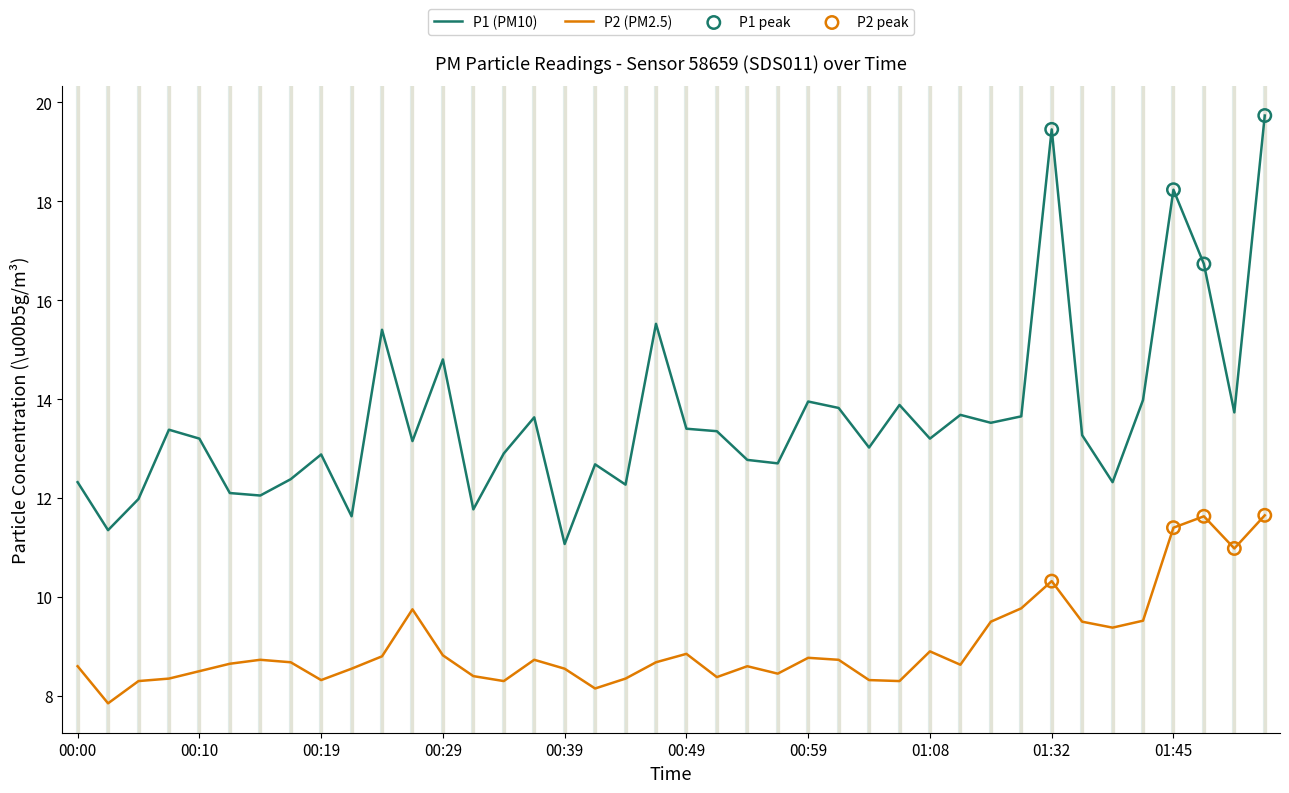

Which series has the widest spread of values?

P1 (PM10)